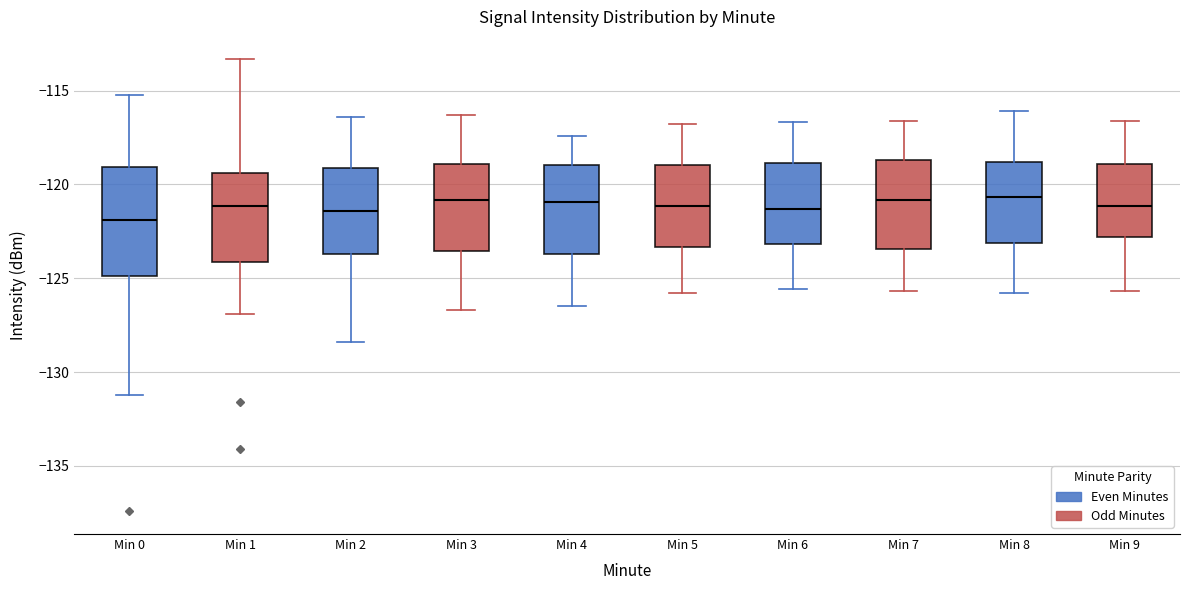

Comparing the boxes themselves (not the whiskers), which one is the tallest?

Min 0